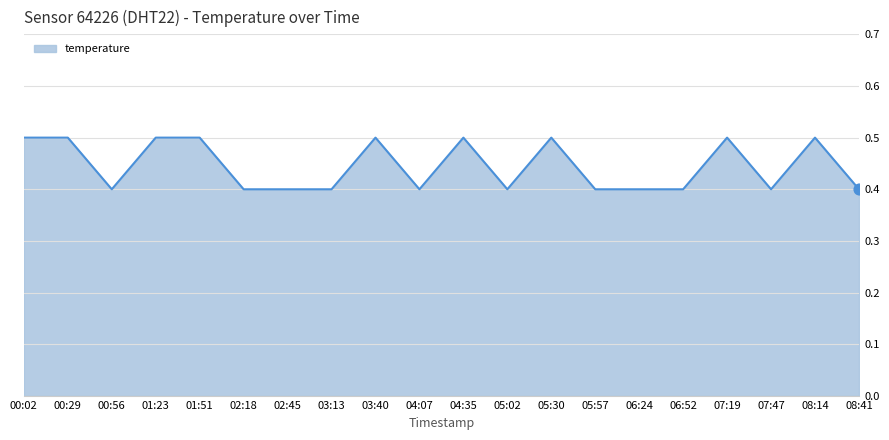

What is the change in value from 02:45 to 03:40?

+0.1